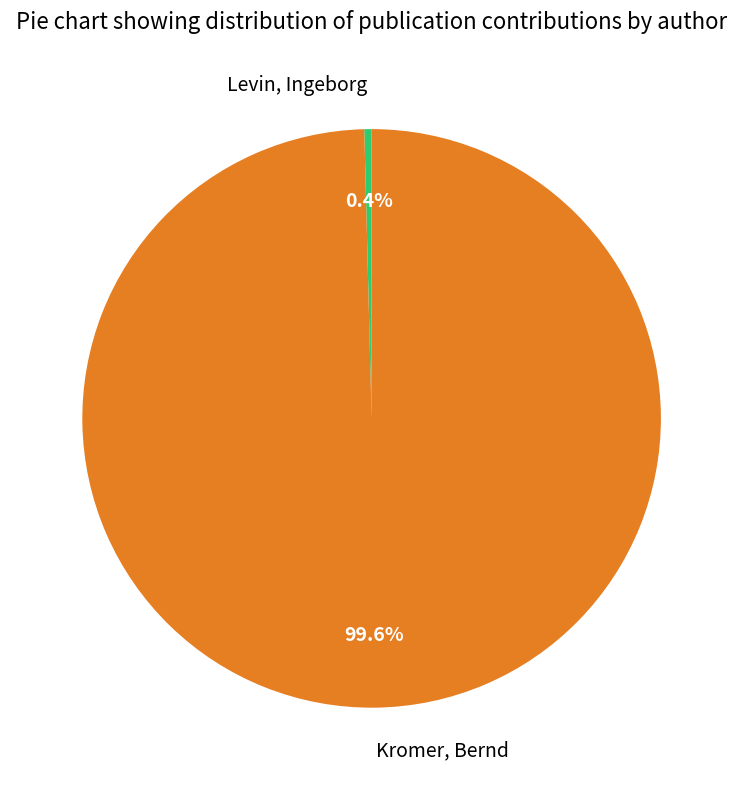

Is the sum of Levin, Ingeborg and Kromer, Bernd greater than half?

Yes